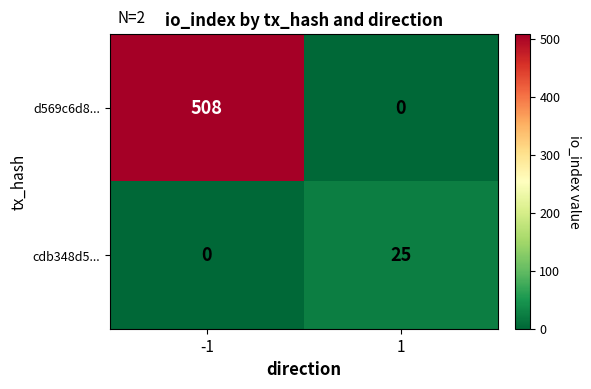

What value does the cdb348d5... series have at 1?

25